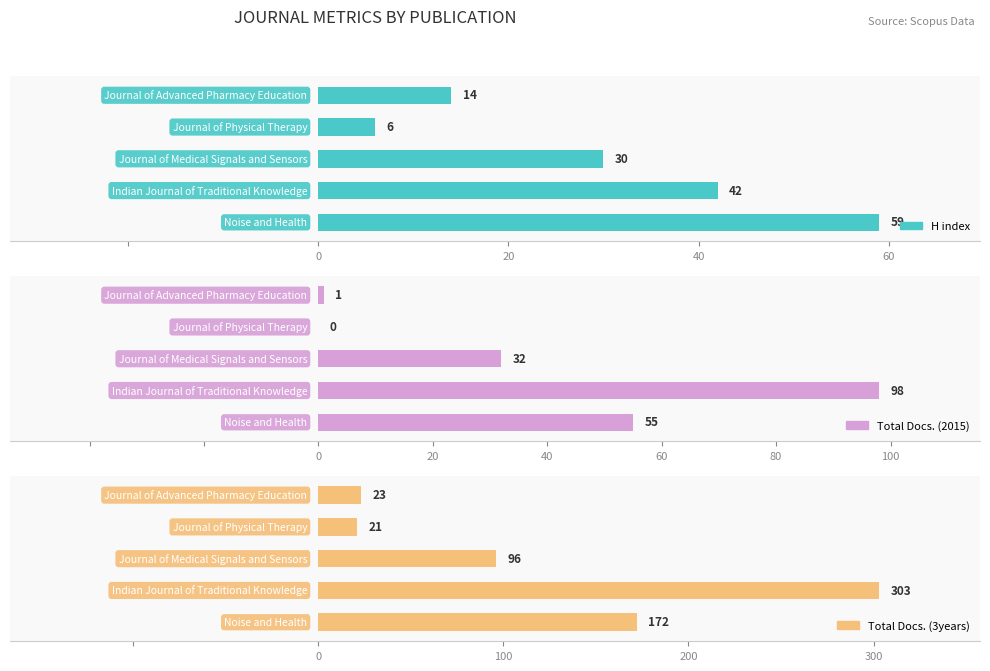

Which series has the largest total across all categories?

Total Docs. (3years)